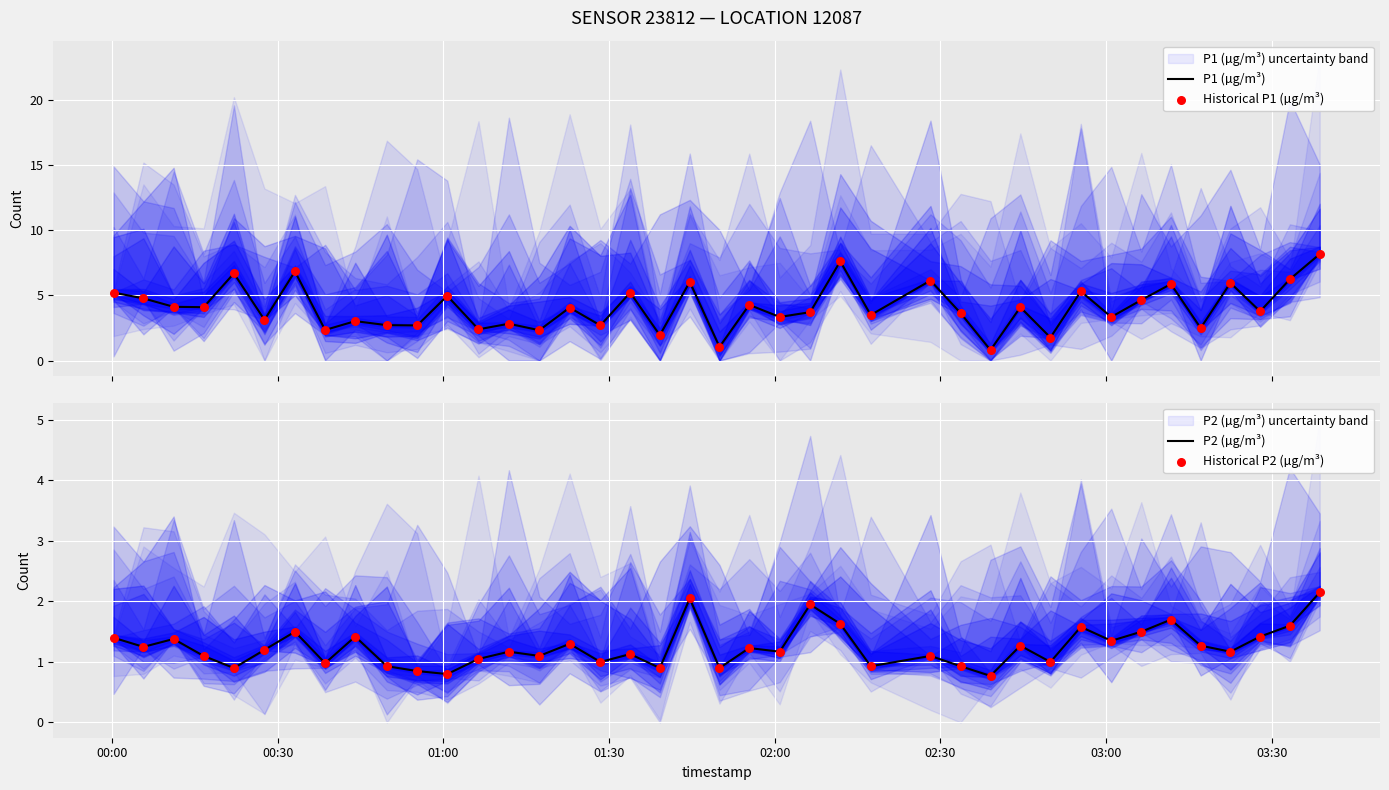

What is the lowest value of the P1 (µg/m³) series?

0.8